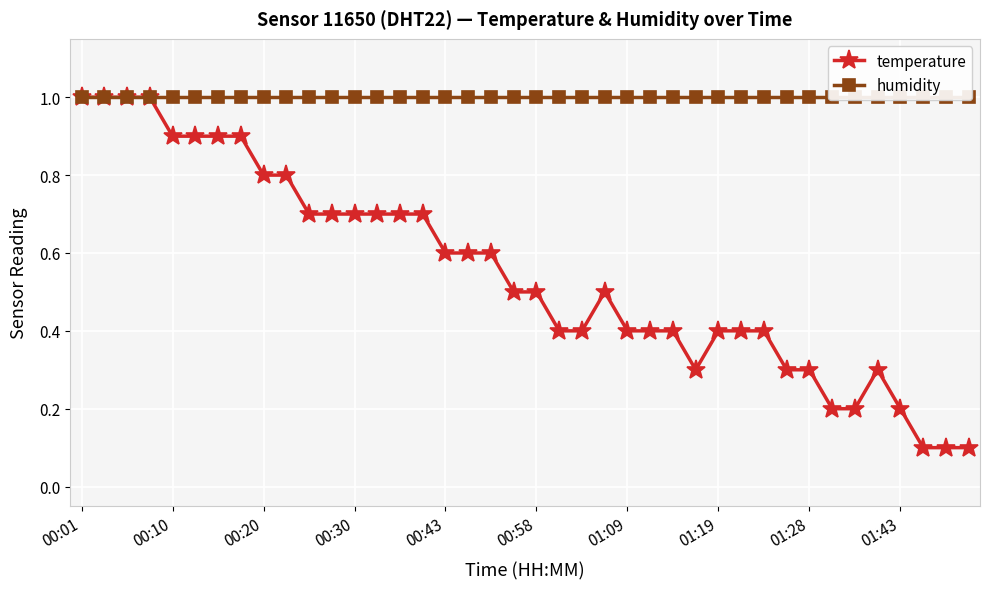

What is the maximum value for temperature?

1.0